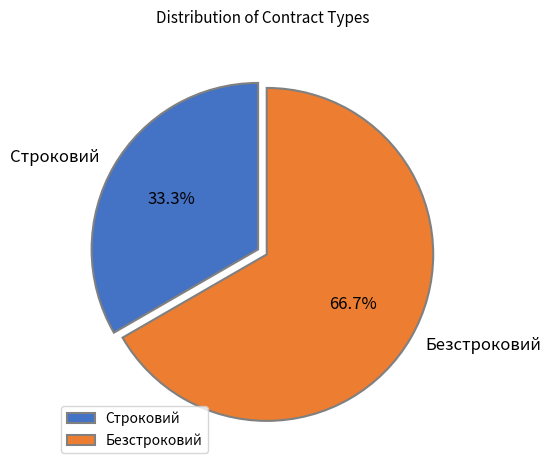

The Строковий slice represents 40% of the pie. True or false?

False